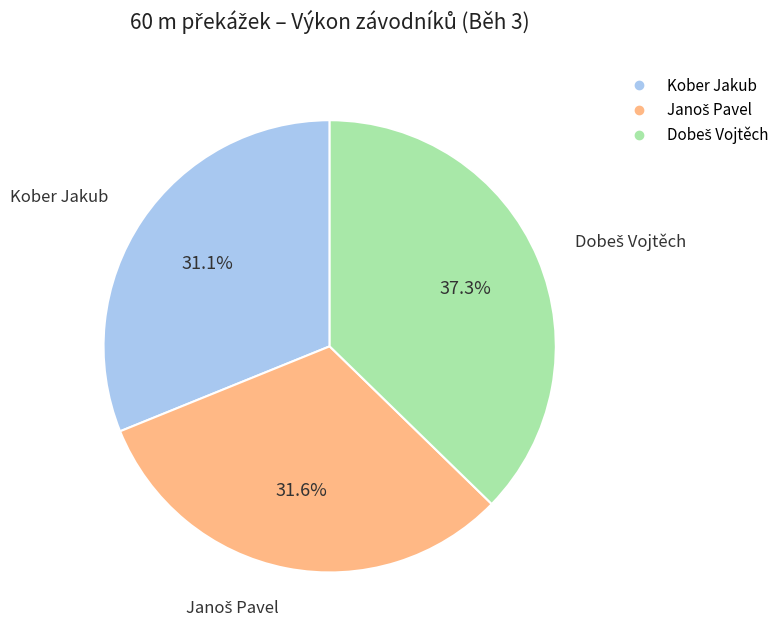

Does any single category account for the majority?

No